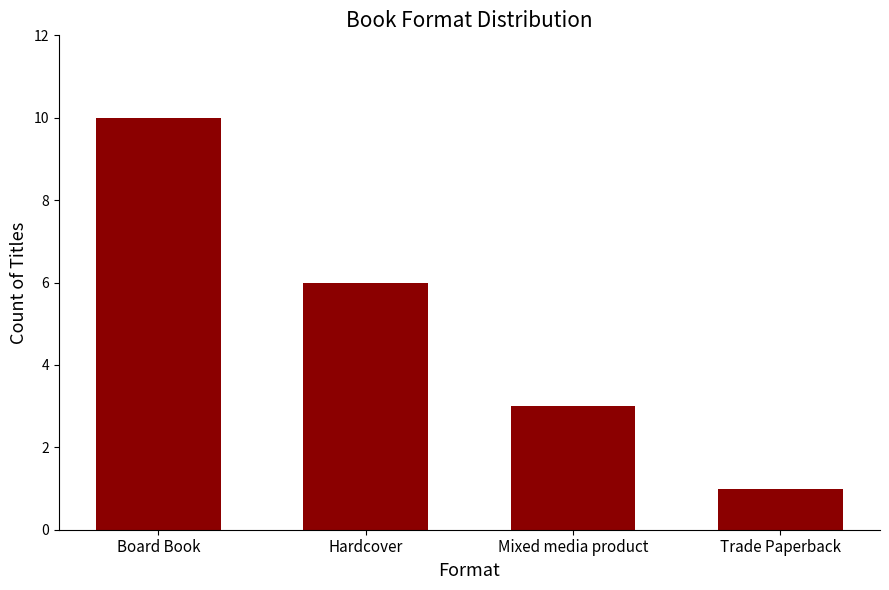

Approximately how many times larger is the value at Board Book compared to Hardcover?

1.7